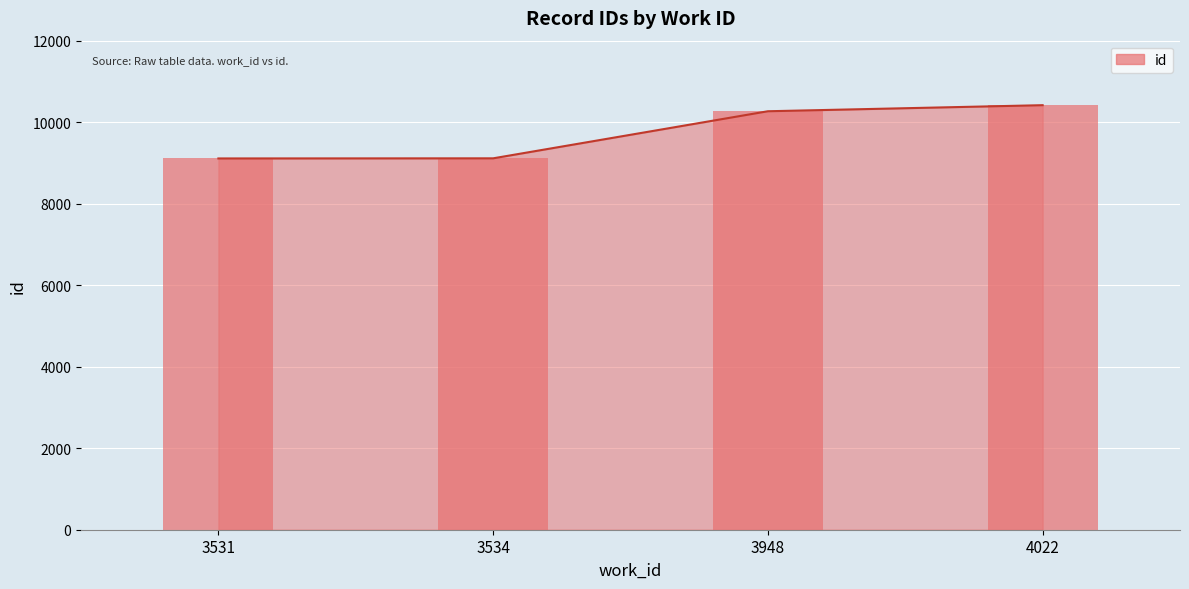

True or false: the data shows 18054 at 4022.

False